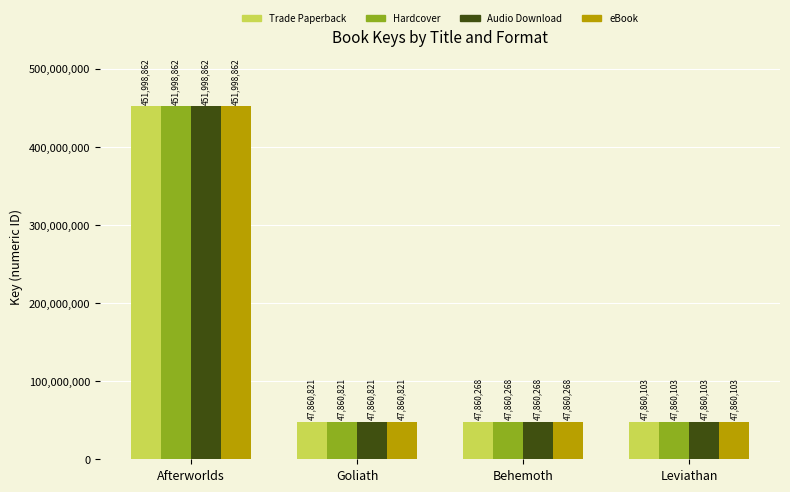

Reading right to left, list all the values displayed in this chart.

Trade Paperback: 47860103	47860268	47860821	451998862
Hardcover: 47860103	47860268	47860821	451998862
Audio Download: 47860103	47860268	47860821	451998862
eBook: 47860103	47860268	47860821	451998862